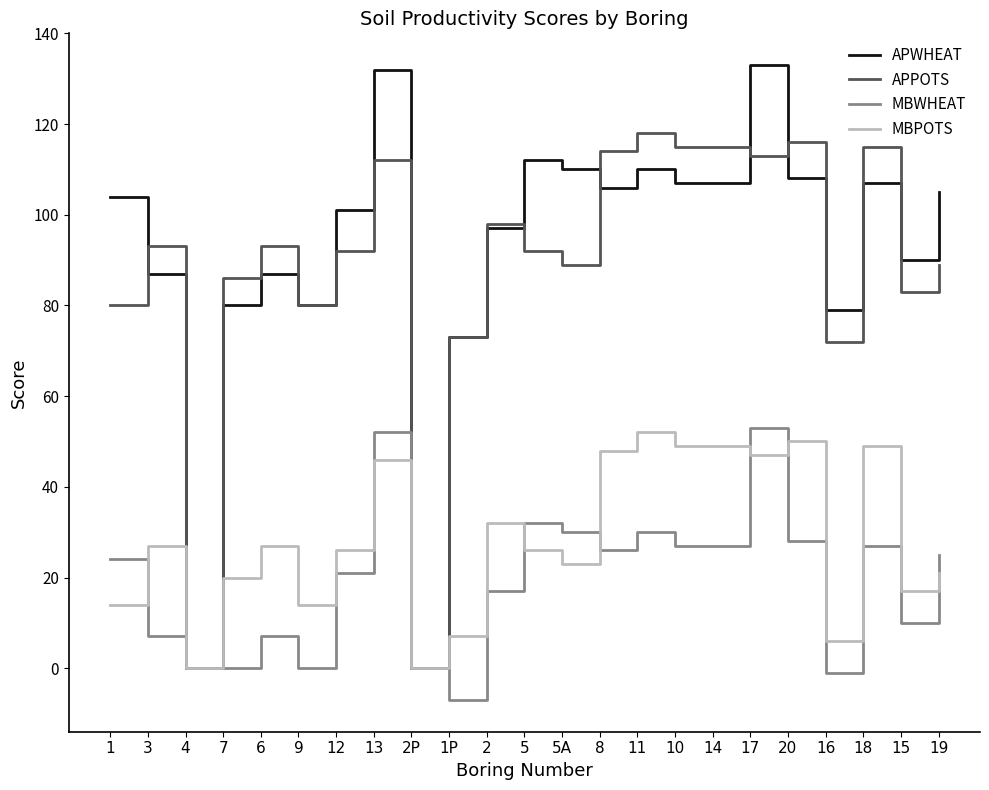

At 16, list the series in order from smallest to largest.

MBWHEAT, MBPOTS, APPOTS, APWHEAT